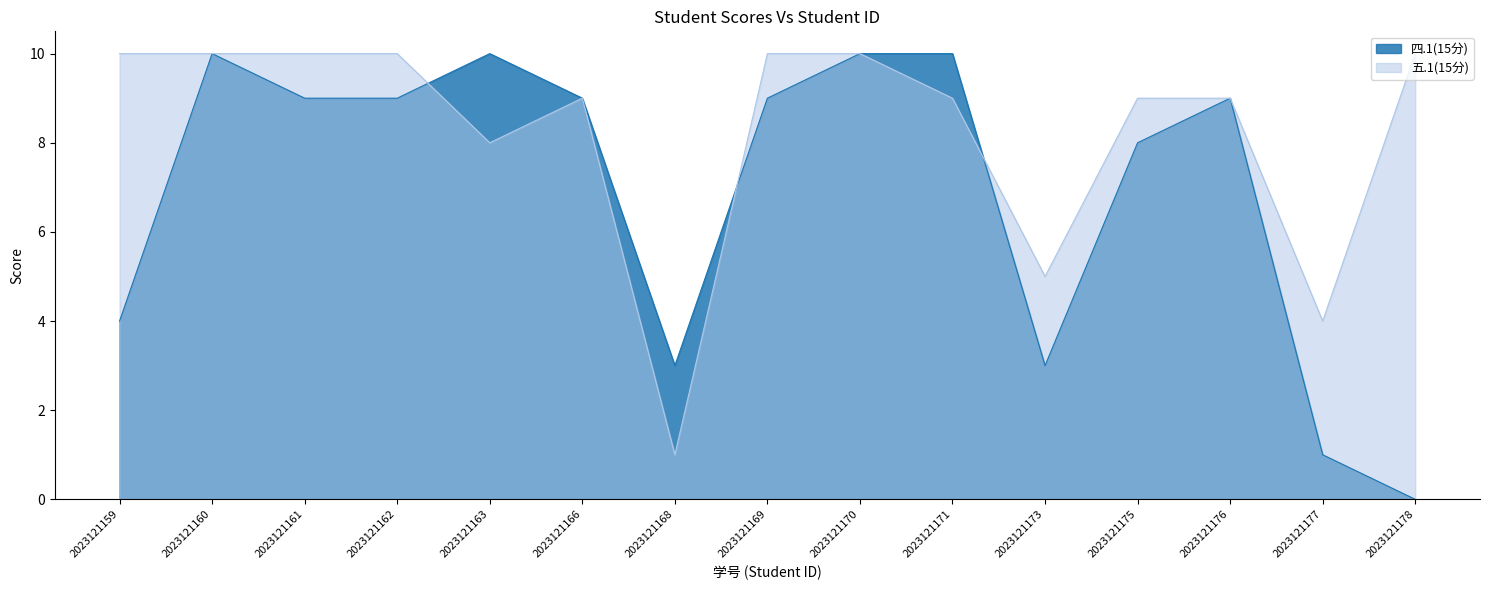

List the series in order of their peak value, highest first.

四.1(15分), 五.1(15分)